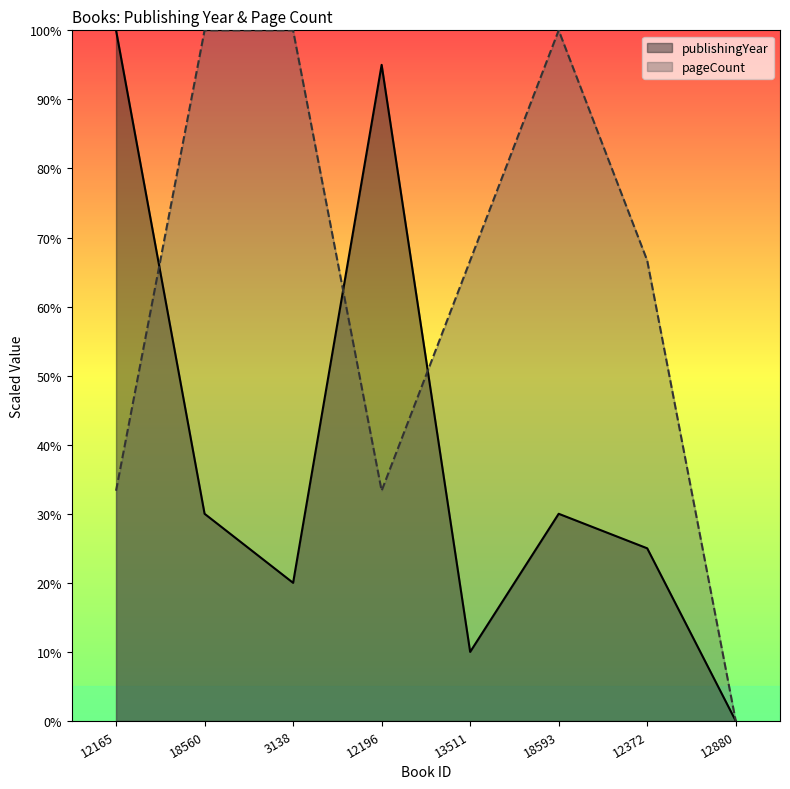

What is the label of the 5th point from the left?

13511